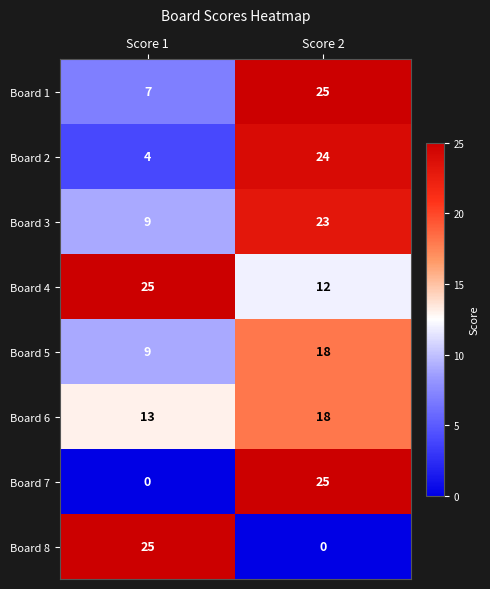

What is the maximum value shown in the chart?

25